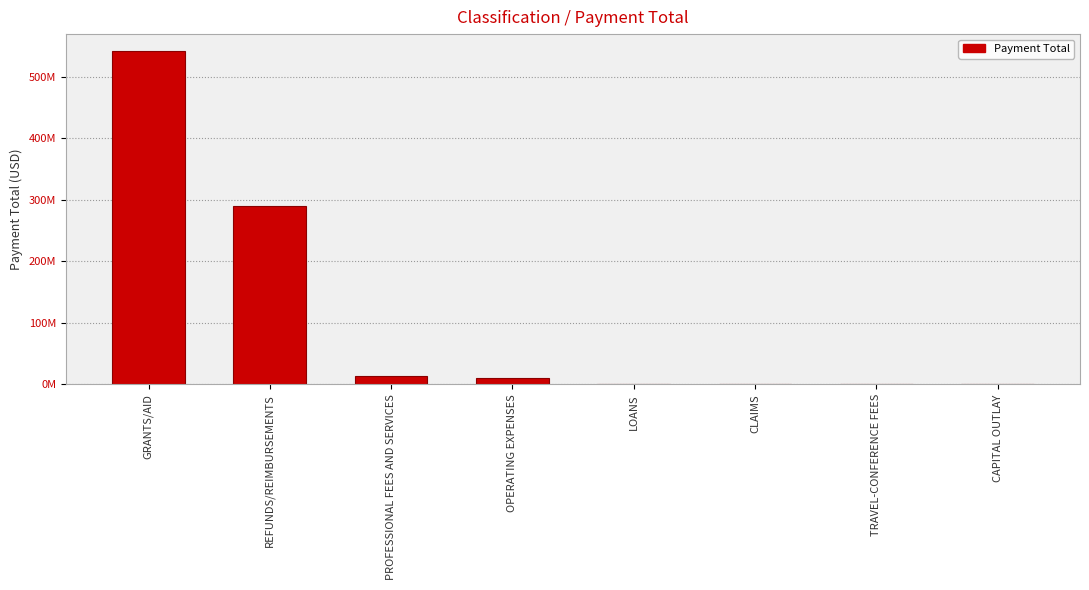

The chart shows a value of 96068.1 at TRAVEL-CONFERENCE FEES. True or false?

True